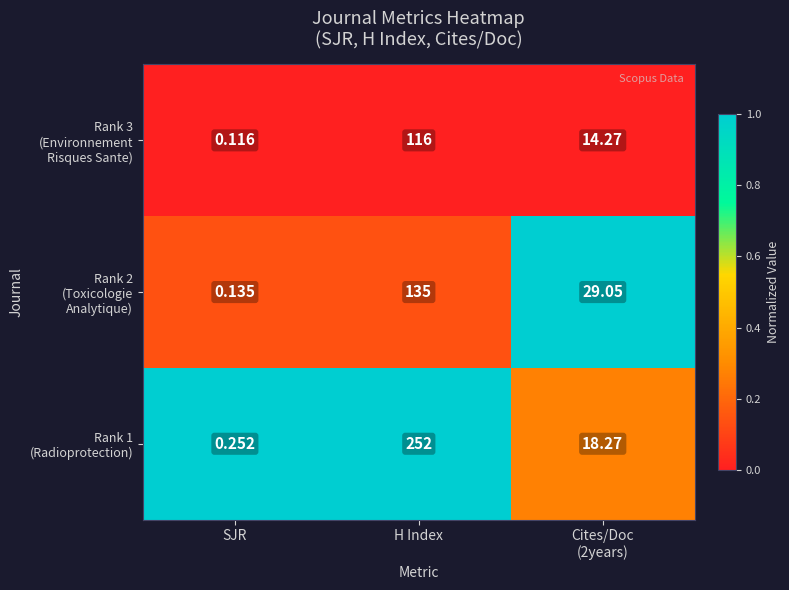

At which category is the sum across all series the highest?

H Index